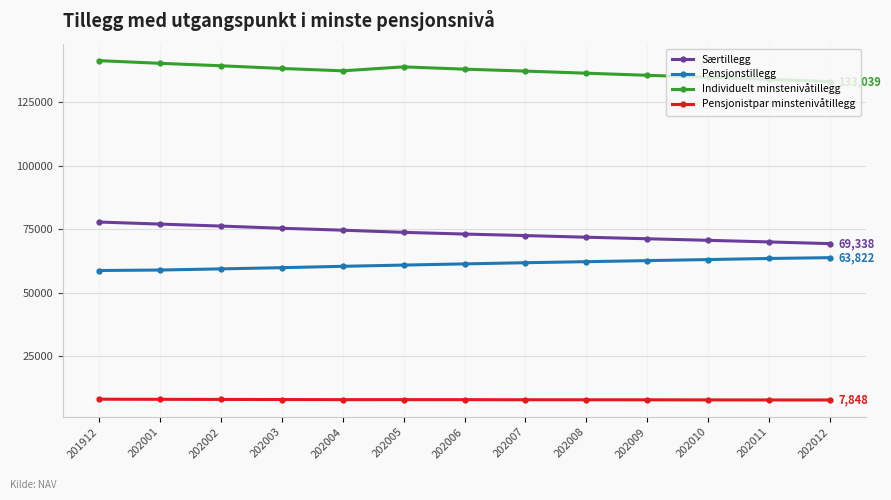

What is the average value of the Pensjonistpar minstenivåtillegg series?

7975